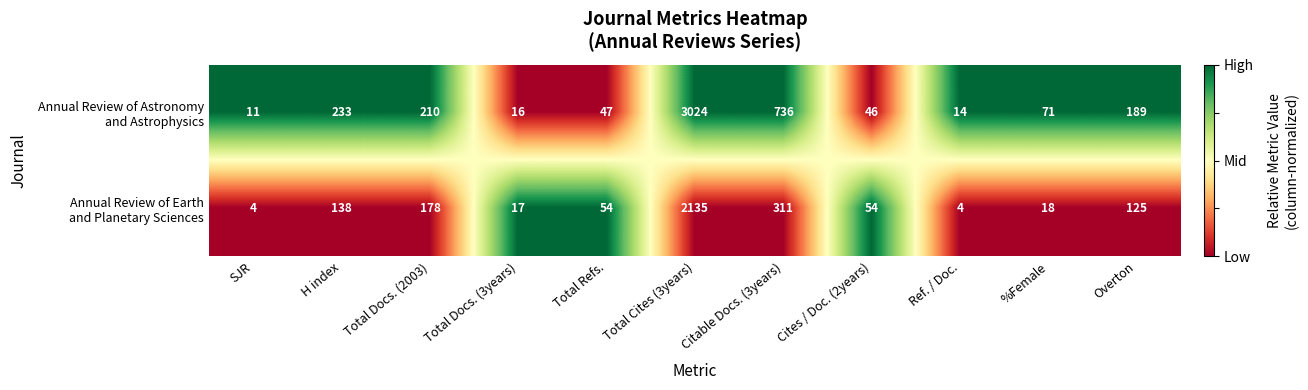

What is the total value across all series at Ref. / Doc.?

18